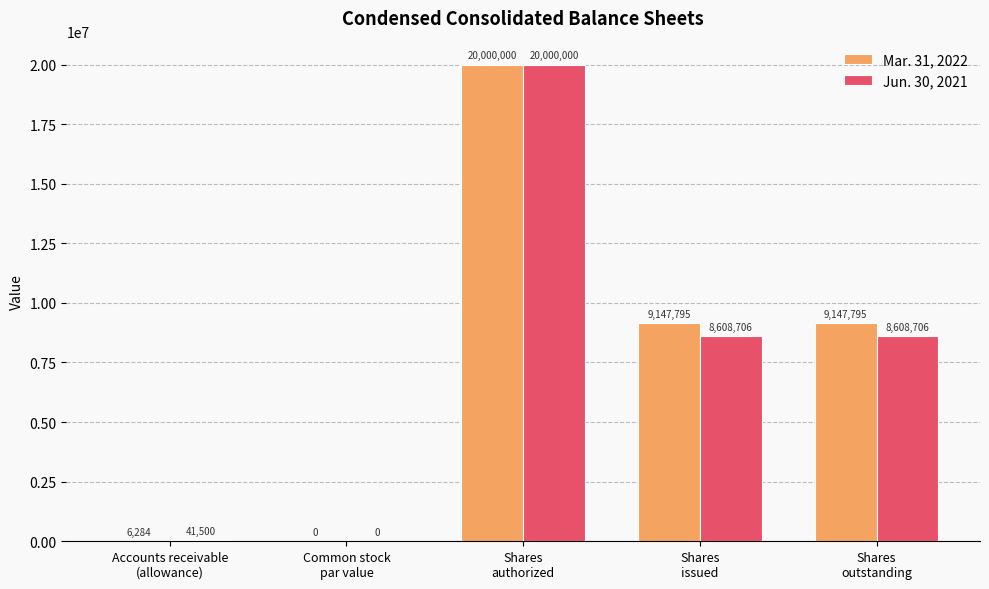

True or false: Mar. 31, 2022 has a value of 9147795.0 at Shares
outstanding.

True